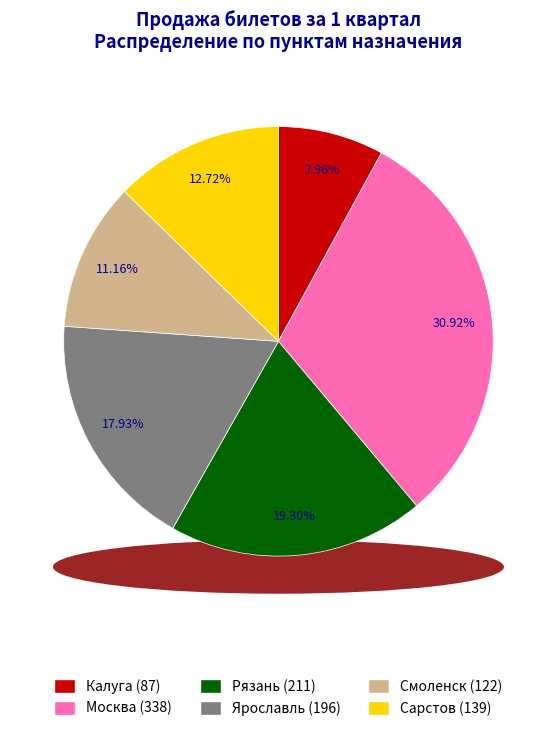

Which category has the smallest portion of the pie?

Калуга